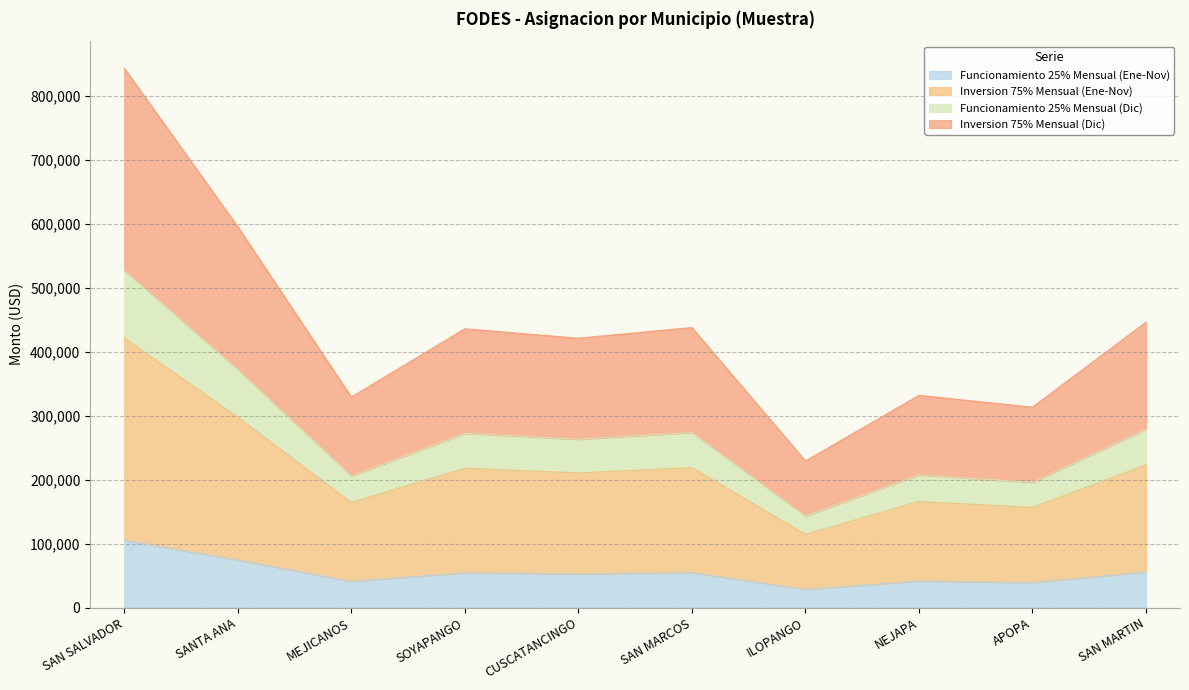

At which label does Funcionamiento 25% Mensual (Ene-Nov) reach its peak?

SAN SALVADOR